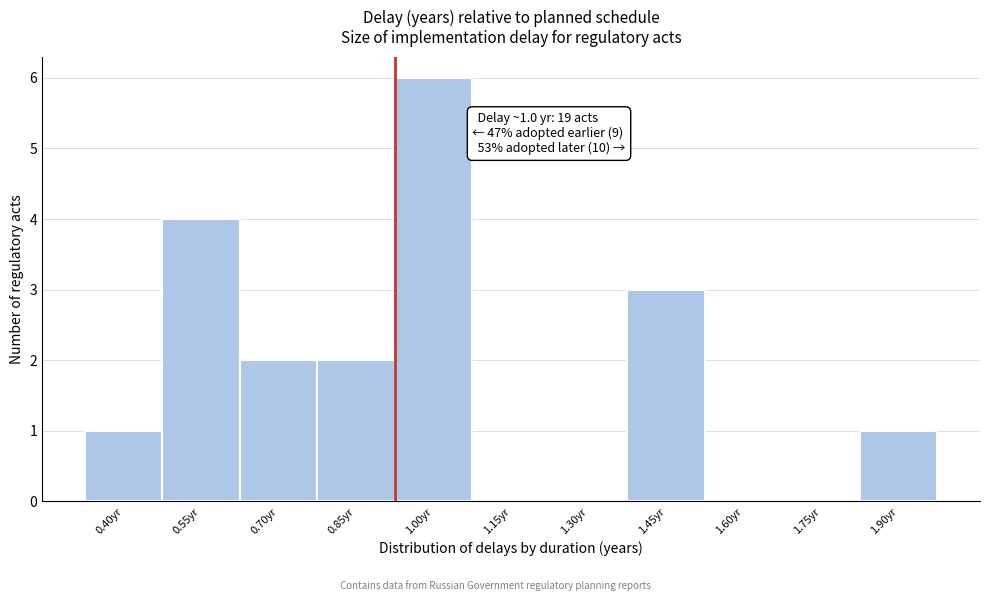

Reading left to right, extract all data points from this chart.

0.40yr=1	0.55yr=4	0.70yr=2	0.85yr=2	1.00yr=6	1.15yr=0	1.30yr=0	1.45yr=3	1.60yr=0	1.75yr=0	1.90yr=1